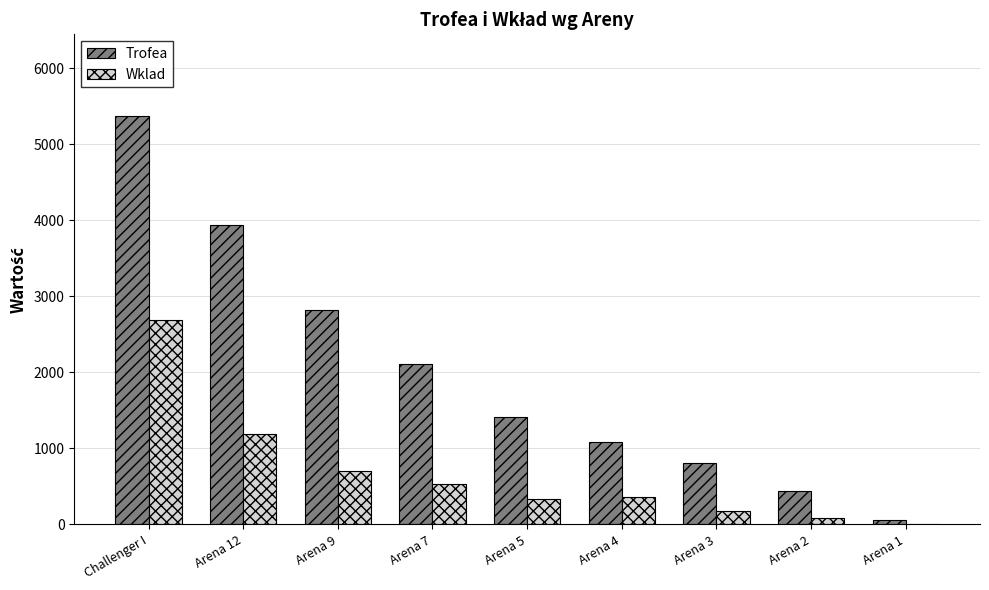

At which category is the sum across all series the highest?

Challenger I